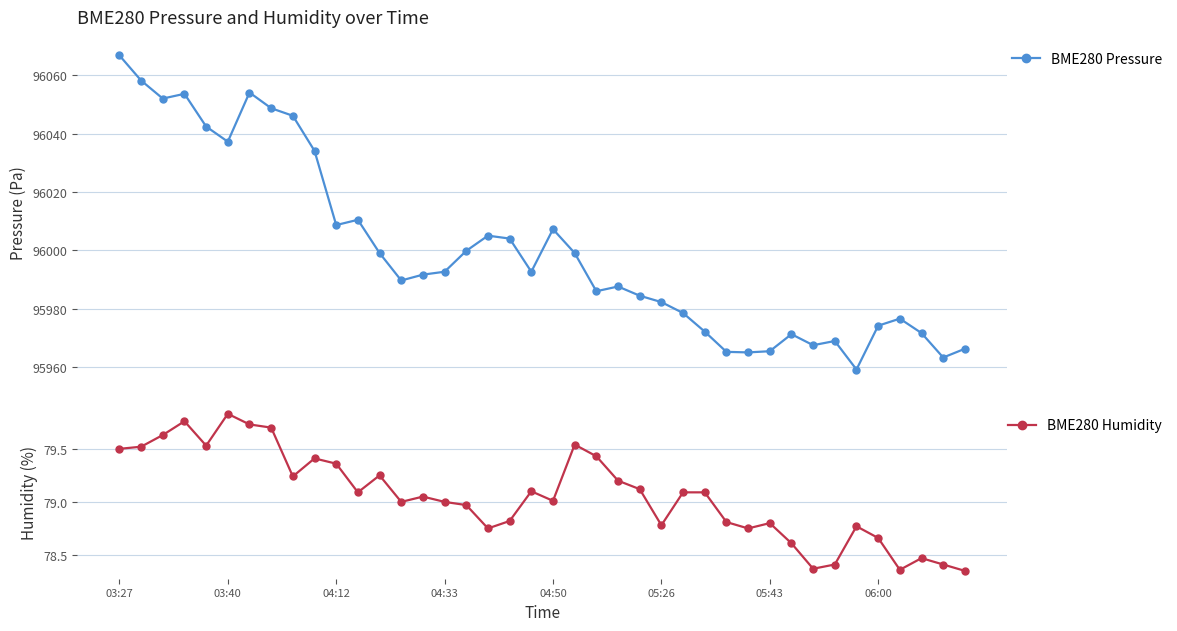

True or false: BME280 Humidity and BME280 Pressure intersect in this chart.

False